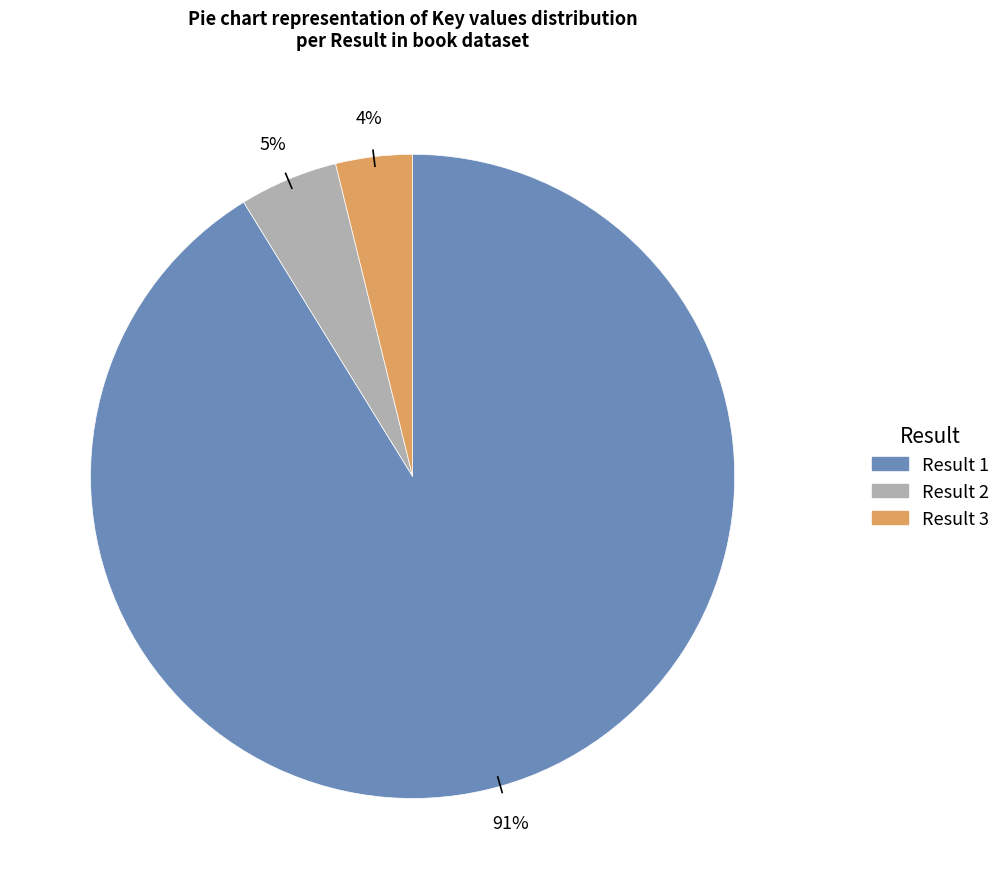

Does any single category account for the majority?

Yes